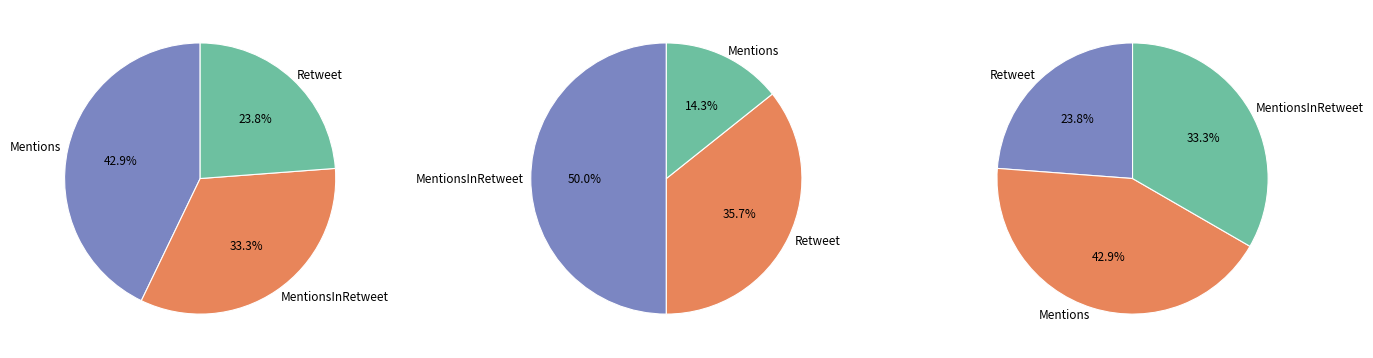

Does Tweet account for over 50% of the chart?

No